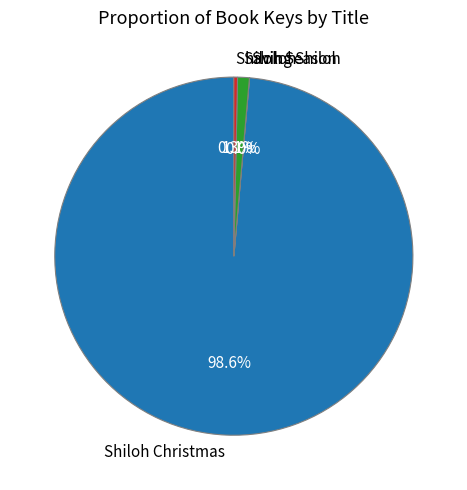

Is there any slice that represents more than half of the pie?

Yes